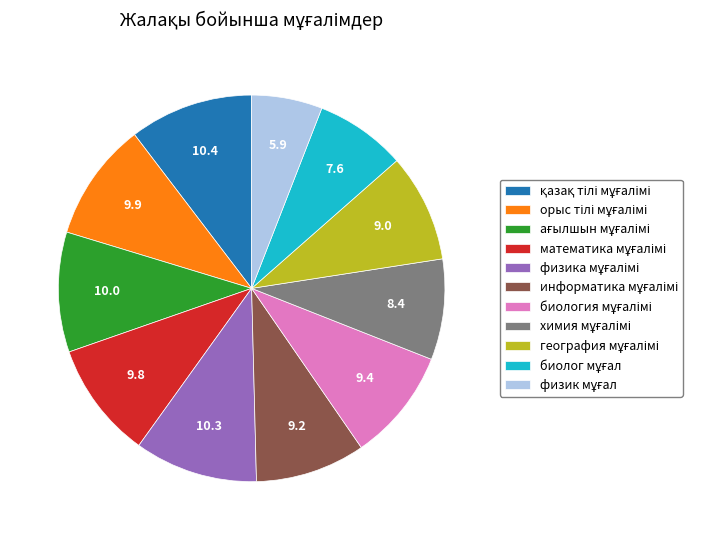

Is there any slice that represents more than half of the pie?

No